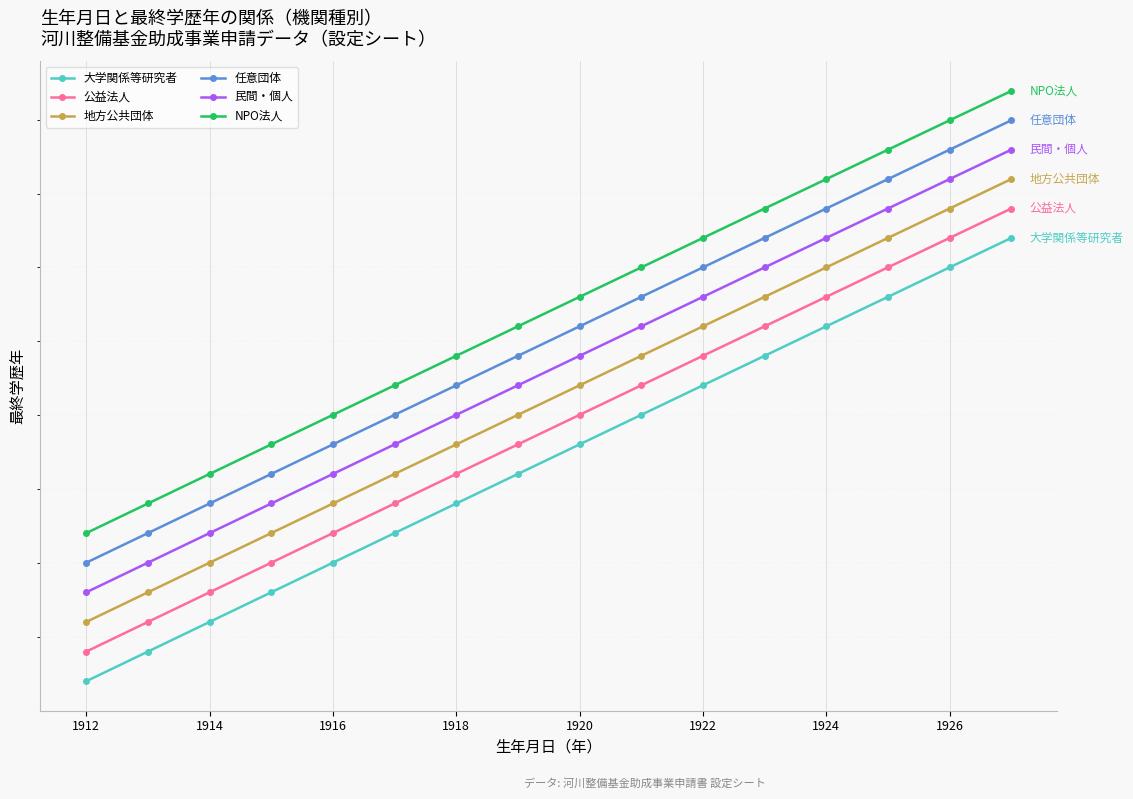

The value of 任意団体 at 1926 is 1937. True or false?

True